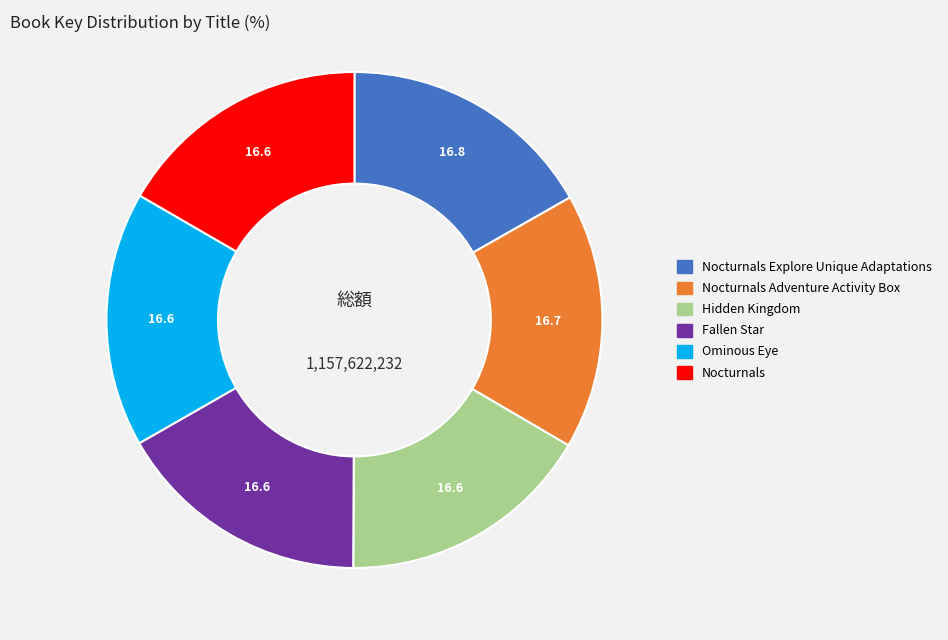

Count the number of slices in the pie.

6